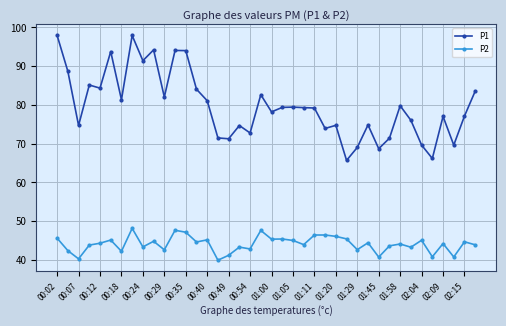

What is the difference between the maximum and minimum values in the P2 series?

8.2